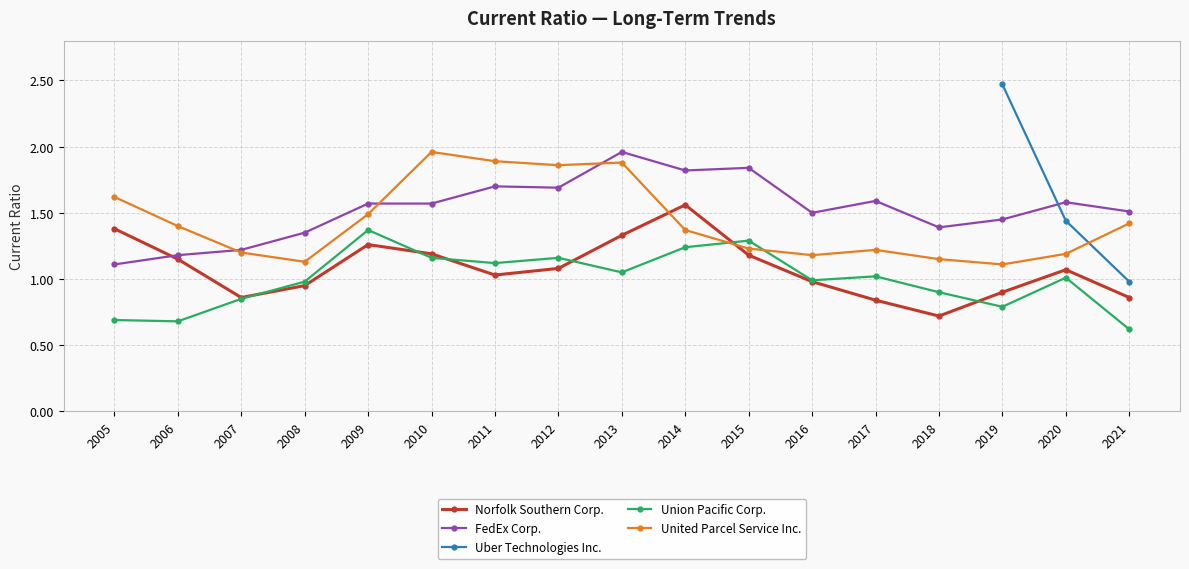

The Union Pacific Corp. series shows 0.2 at 2016. True or false?

False